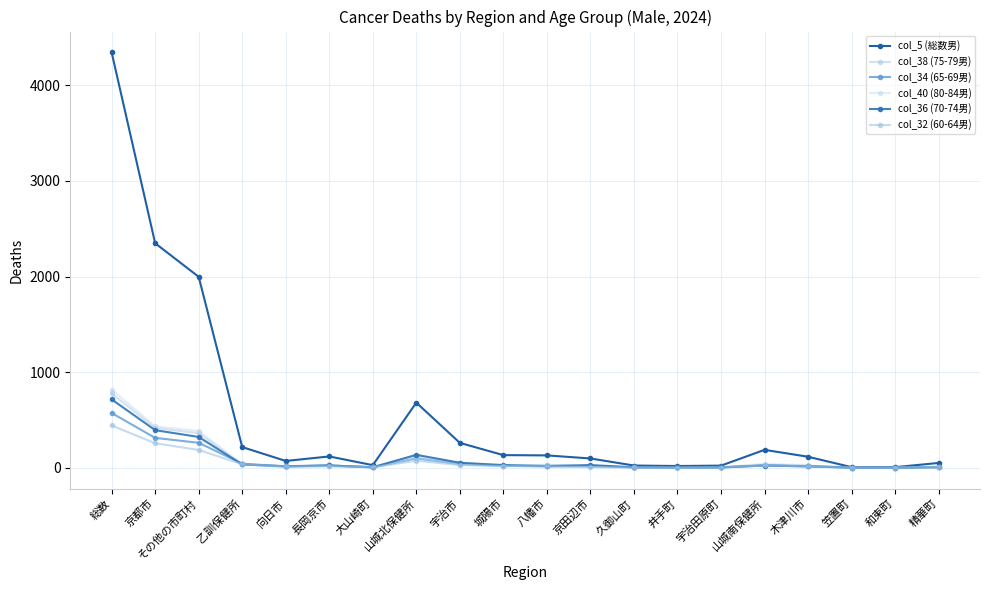

Which label corresponds to the largest value in the chart?

総数